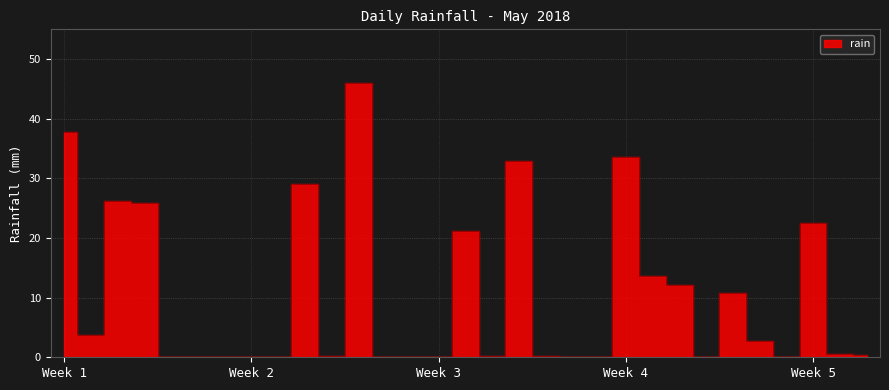

Reading left to right, list all the values displayed in this chart.

37.8	3.8	26.2	25.8	0.0	0.0	0.0	0.0	0.0	29.0	0.2	46.0	0.0	0.0	0.0	21.2	0.2	33.0	0.2	0.0	0.0	33.6	13.6	12.2	0.0	10.8	2.8	0.0	22.6	0.6	0.4